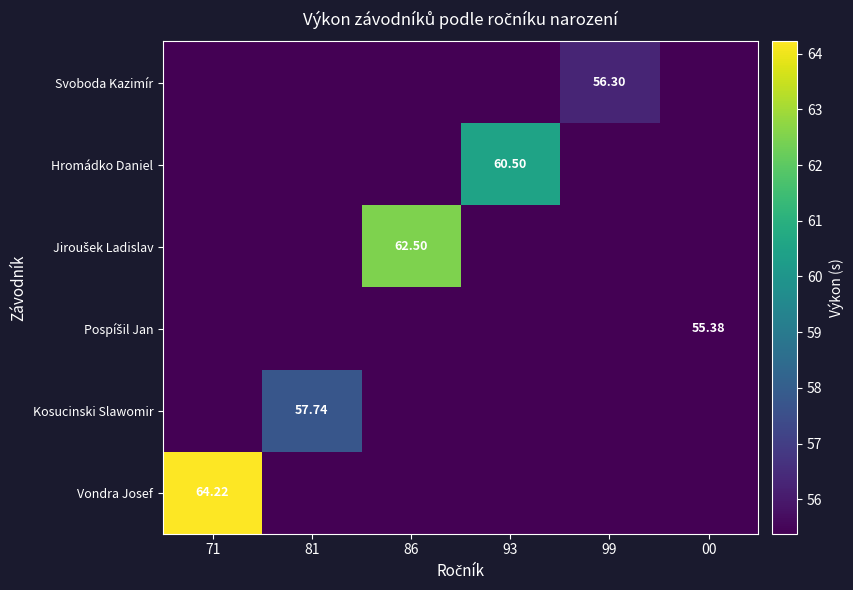

How many data points in Jiroušek Ladislav are above 0?

1